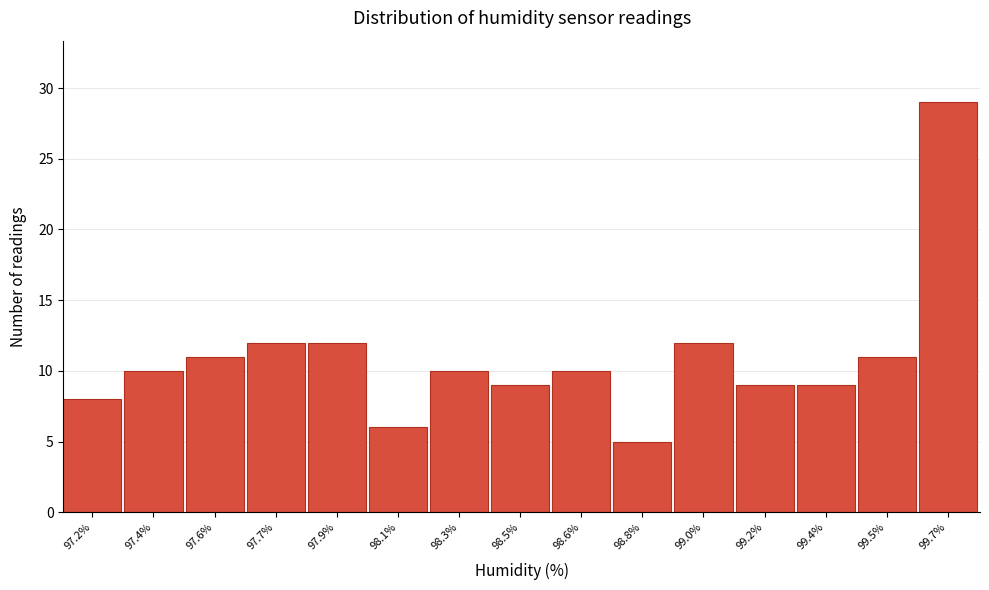

Reading left to right, extract all data points from this chart.

97.2%=8	97.4%=10	97.6%=11	97.7%=12	97.9%=12	98.1%=6	98.3%=10	98.5%=9	98.6%=10	98.8%=5	99.0%=12	99.2%=9	99.4%=9	99.5%=11	99.7%=29